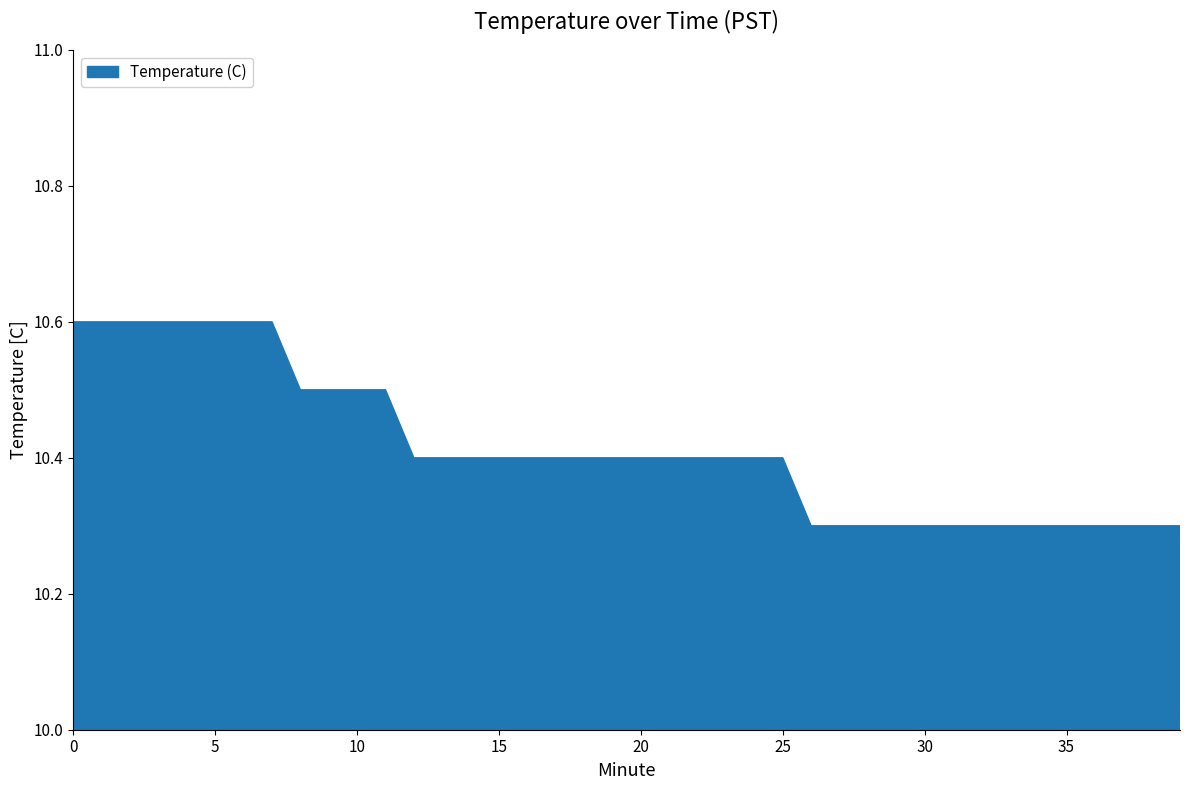

What is the minimum value shown in the chart?

10.3